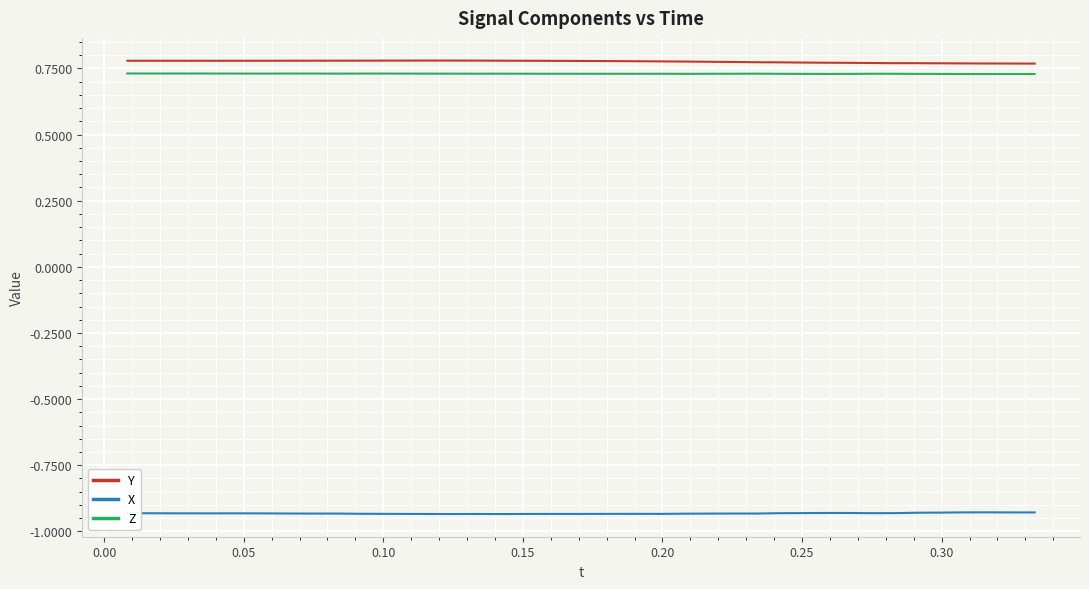

True or false: Z and X cross at least once.

False